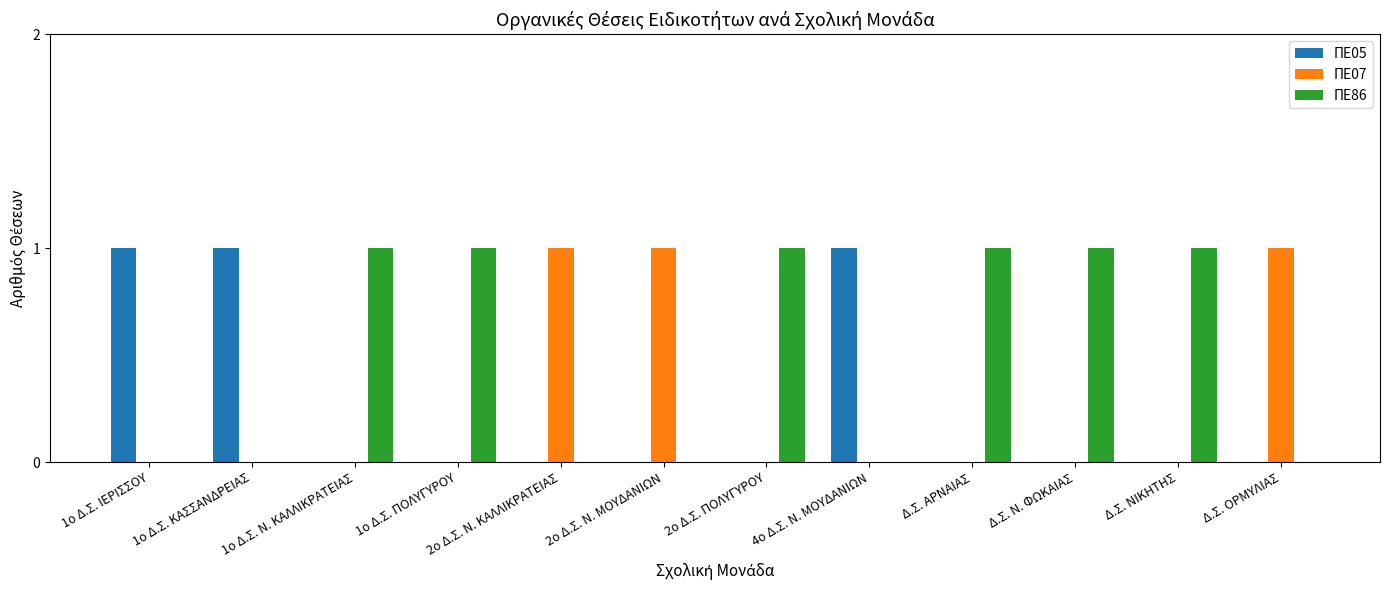

Reading left to right, list all the values displayed in this chart.

ΠΕ05: 1ο Δ.Σ. ΙΕΡΙΣΣΟΥ=1	1ο Δ.Σ. ΚΑΣΣΑΝΔΡΕΙΑΣ=1	1ο Δ.Σ. Ν. ΚΑΛΛΙΚΡΑΤΕΙΑΣ=0	1ο Δ.Σ. ΠΟΛΥΓΥΡΟΥ=0	2ο Δ.Σ. Ν. ΚΑΛΛΙΚΡΑΤΕΙΑΣ=0	2ο Δ.Σ. Ν. ΜΟΥΔΑΝΙΩΝ=0	2ο Δ.Σ. ΠΟΛΥΓΥΡΟΥ=0	4ο Δ.Σ. Ν. ΜΟΥΔΑΝΙΩΝ=1	Δ.Σ. ΑΡΝΑΙΑΣ=0	Δ.Σ. Ν. ΦΩΚΑΙΑΣ=0	Δ.Σ. ΝΙΚΗΤΗΣ=0	Δ.Σ. ΟΡΜΥΛΙΑΣ=0
ΠΕ07: 1ο Δ.Σ. ΙΕΡΙΣΣΟΥ=0	1ο Δ.Σ. ΚΑΣΣΑΝΔΡΕΙΑΣ=0	1ο Δ.Σ. Ν. ΚΑΛΛΙΚΡΑΤΕΙΑΣ=0	1ο Δ.Σ. ΠΟΛΥΓΥΡΟΥ=0	2ο Δ.Σ. Ν. ΚΑΛΛΙΚΡΑΤΕΙΑΣ=1	2ο Δ.Σ. Ν. ΜΟΥΔΑΝΙΩΝ=1	2ο Δ.Σ. ΠΟΛΥΓΥΡΟΥ=0	4ο Δ.Σ. Ν. ΜΟΥΔΑΝΙΩΝ=0	Δ.Σ. ΑΡΝΑΙΑΣ=0	Δ.Σ. Ν. ΦΩΚΑΙΑΣ=0	Δ.Σ. ΝΙΚΗΤΗΣ=0	Δ.Σ. ΟΡΜΥΛΙΑΣ=1
ΠΕ86: 1ο Δ.Σ. ΙΕΡΙΣΣΟΥ=0	1ο Δ.Σ. ΚΑΣΣΑΝΔΡΕΙΑΣ=0	1ο Δ.Σ. Ν. ΚΑΛΛΙΚΡΑΤΕΙΑΣ=1	1ο Δ.Σ. ΠΟΛΥΓΥΡΟΥ=1	2ο Δ.Σ. Ν. ΚΑΛΛΙΚΡΑΤΕΙΑΣ=0	2ο Δ.Σ. Ν. ΜΟΥΔΑΝΙΩΝ=0	2ο Δ.Σ. ΠΟΛΥΓΥΡΟΥ=1	4ο Δ.Σ. Ν. ΜΟΥΔΑΝΙΩΝ=0	Δ.Σ. ΑΡΝΑΙΑΣ=1	Δ.Σ. Ν. ΦΩΚΑΙΑΣ=1	Δ.Σ. ΝΙΚΗΤΗΣ=1	Δ.Σ. ΟΡΜΥΛΙΑΣ=0